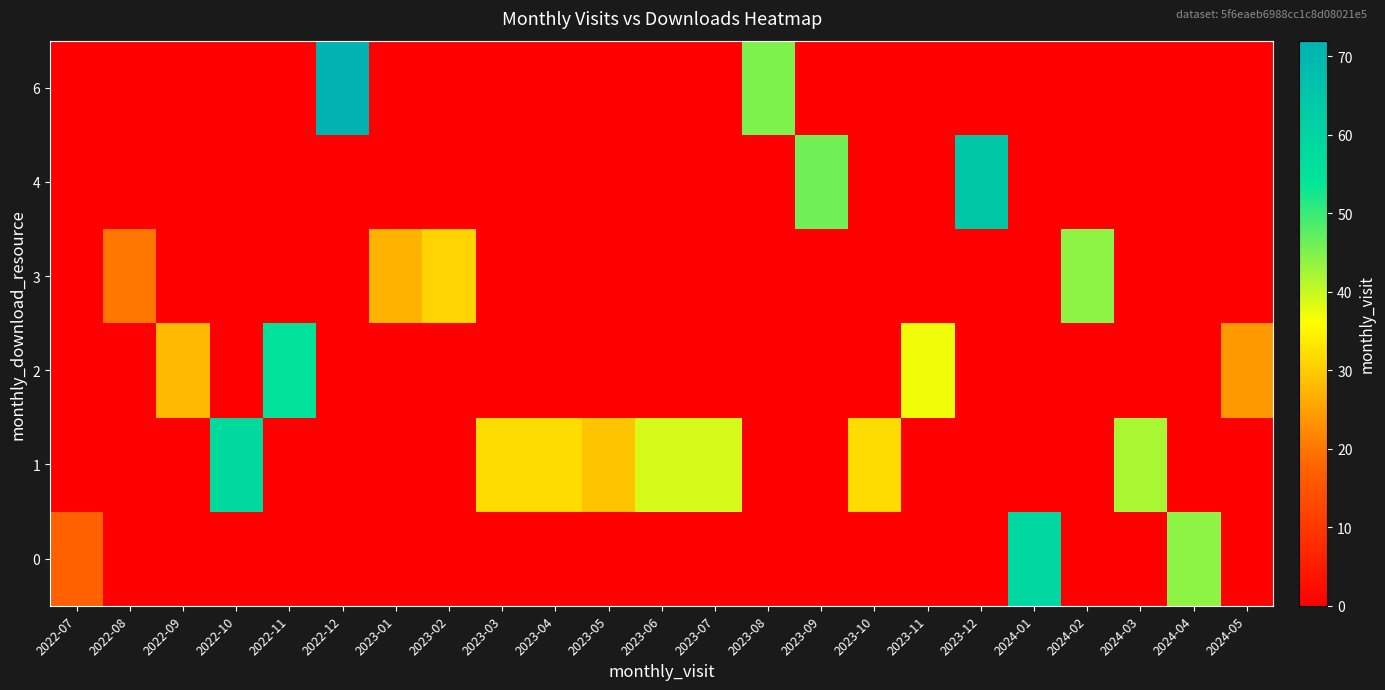

What is the difference between the highest and lowest values at 2024-02?

44